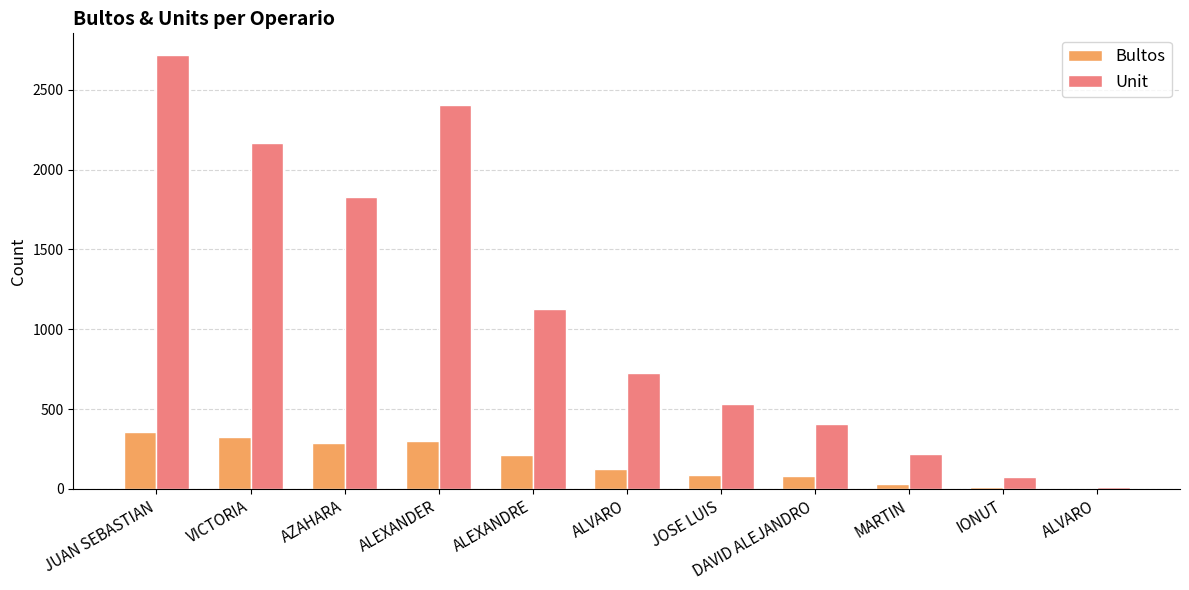

At which category does the chart reach its peak across all series?

JUAN SEBASTIAN